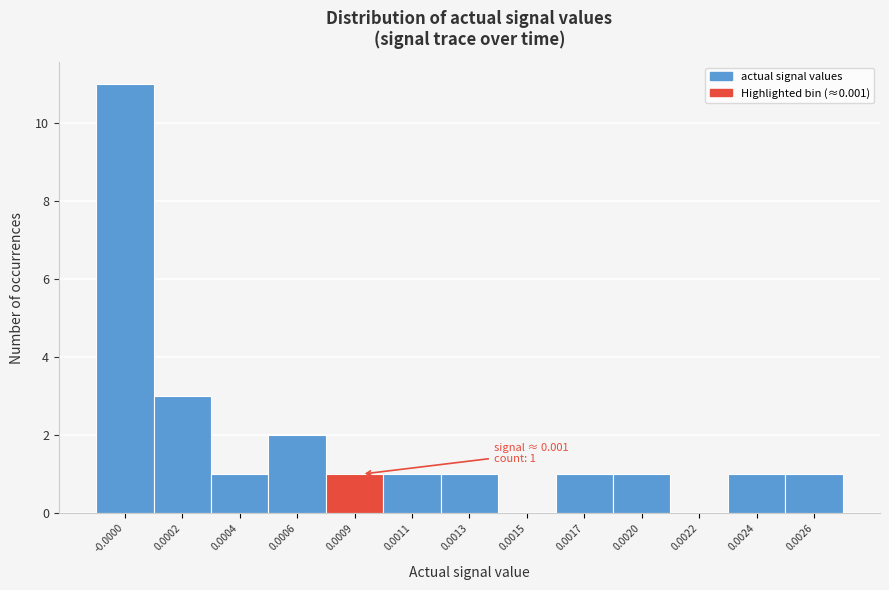

Reading right to left, extract all data points from this chart.

0.0026=1	0.0024=1	0.0022=0	0.0020=1	0.0017=1	0.0015=0	0.0013=1	0.0011=1	0.0009=1	0.0006=2	0.0004=1	0.0002=3	-0.0000=11